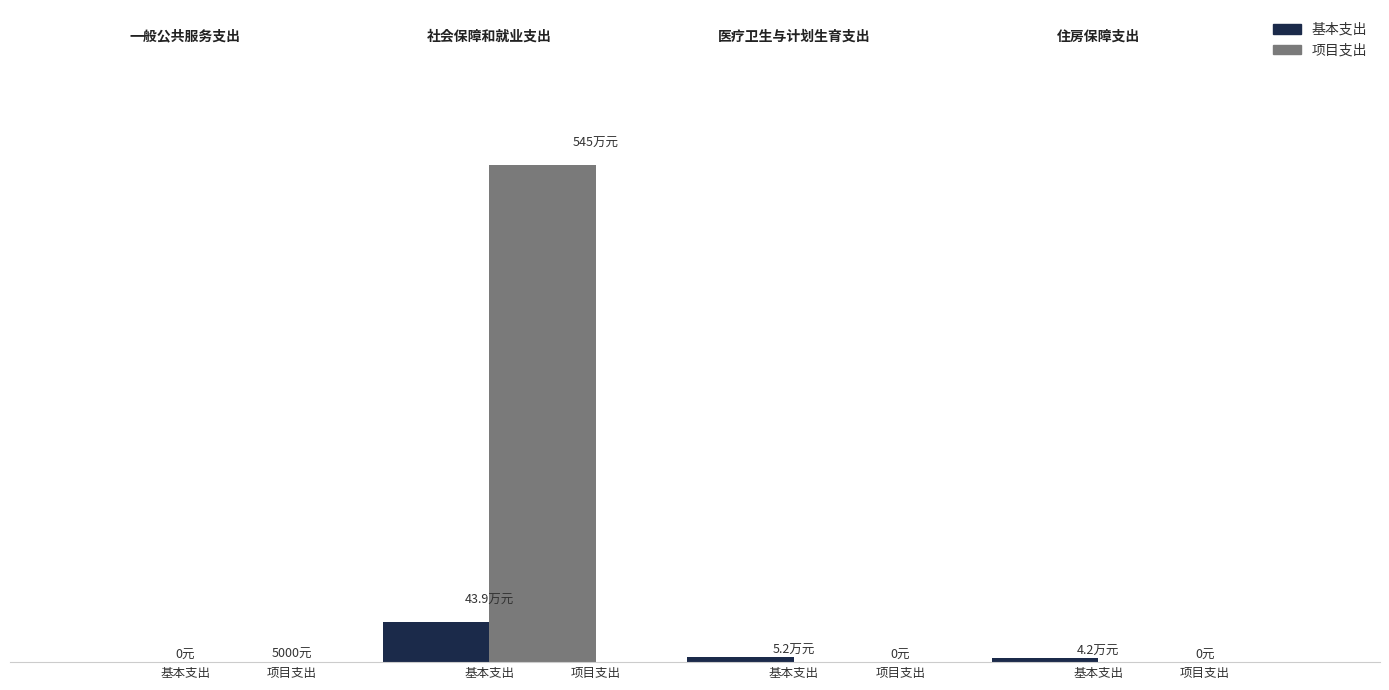

Between 医疗卫生与计划生育支出 and 住房保障支出, which series saw the biggest shift?

基本支出